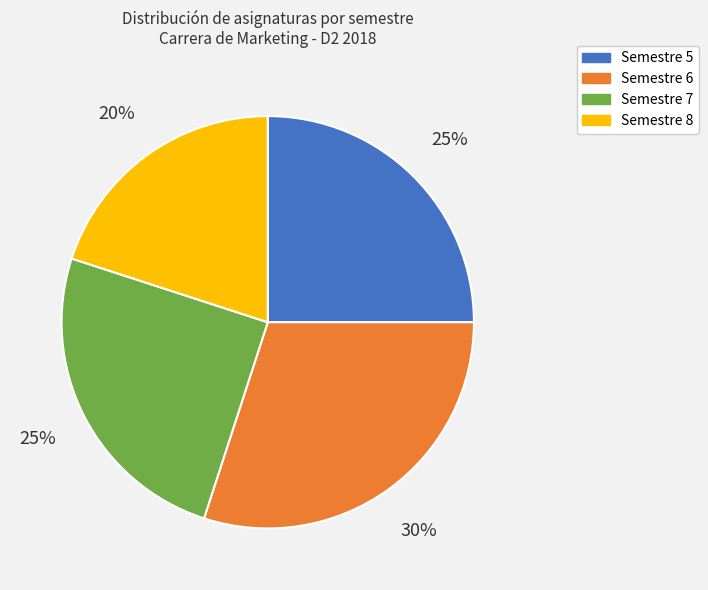

To the nearest percent, what percentage of the pie is Semestre 6?

30%